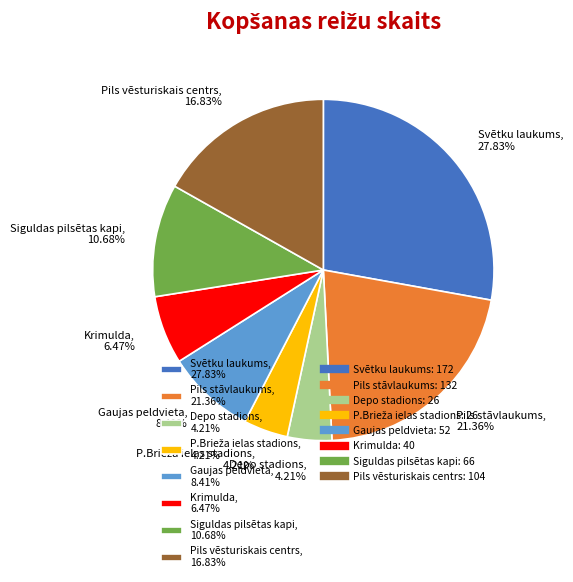

Is there a majority slice in this chart?

No